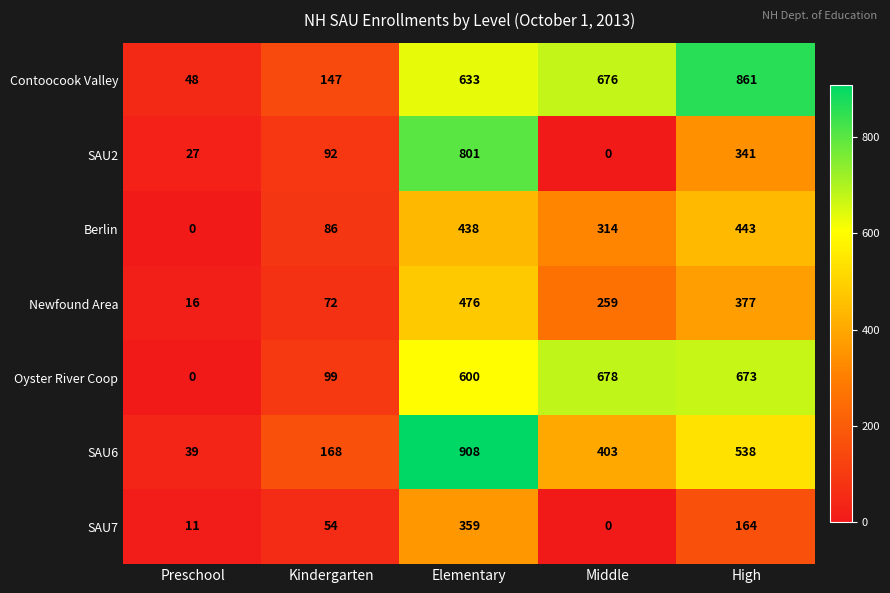

What is the total value across all series at Elementary?

4215